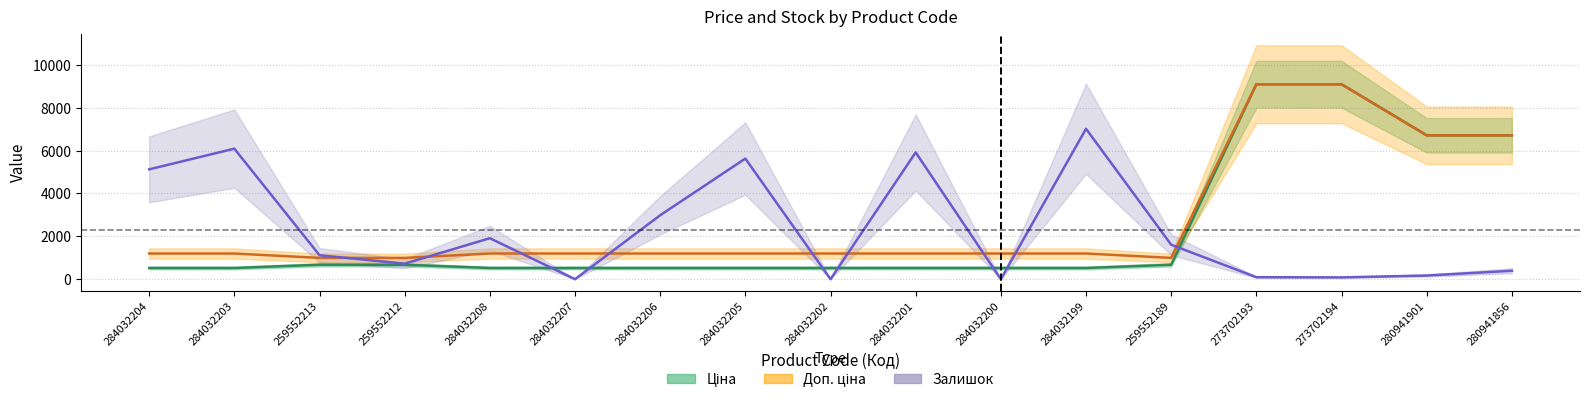

Reading left to right, what are all the values shown in this chart?

Ціна: 522.2	522.2	672.1	672.1	522.2	522.2	522.2	522.2	522.2	522.2	522.2	522.2	672.1	9092.0	9092.0	6710.2	6710.2
Доп. ціна: 1197.0	1197.0	992.7	992.7	1197.0	1197.0	1197.0	1197.0	1197.0	1197.0	1197.0	1197.0	992.7	9092.0	9092.0	6710.2	6710.2
Залишок: 5123.1	6087.7	1116.9	724.6	1910.8	0.0	2981.5	5626.2	0.0	5912.3	0.0	7015.4	1606.2	92.3	83.1	170.8	392.3